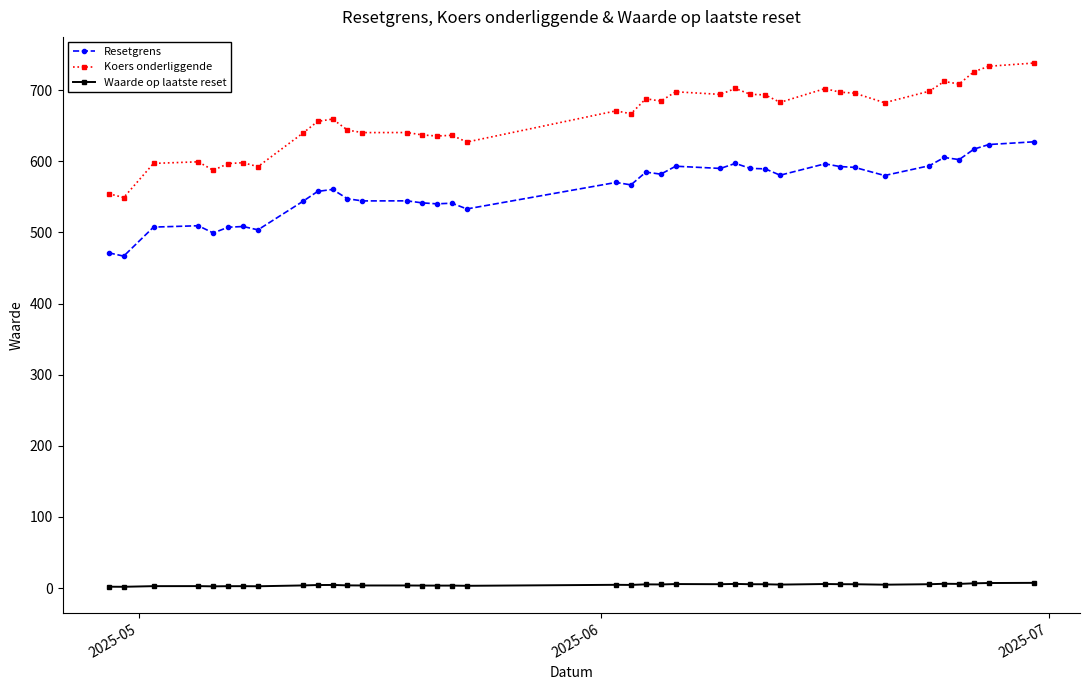

What is the value of the Koers onderliggende point at the 7th from the left?

598.0